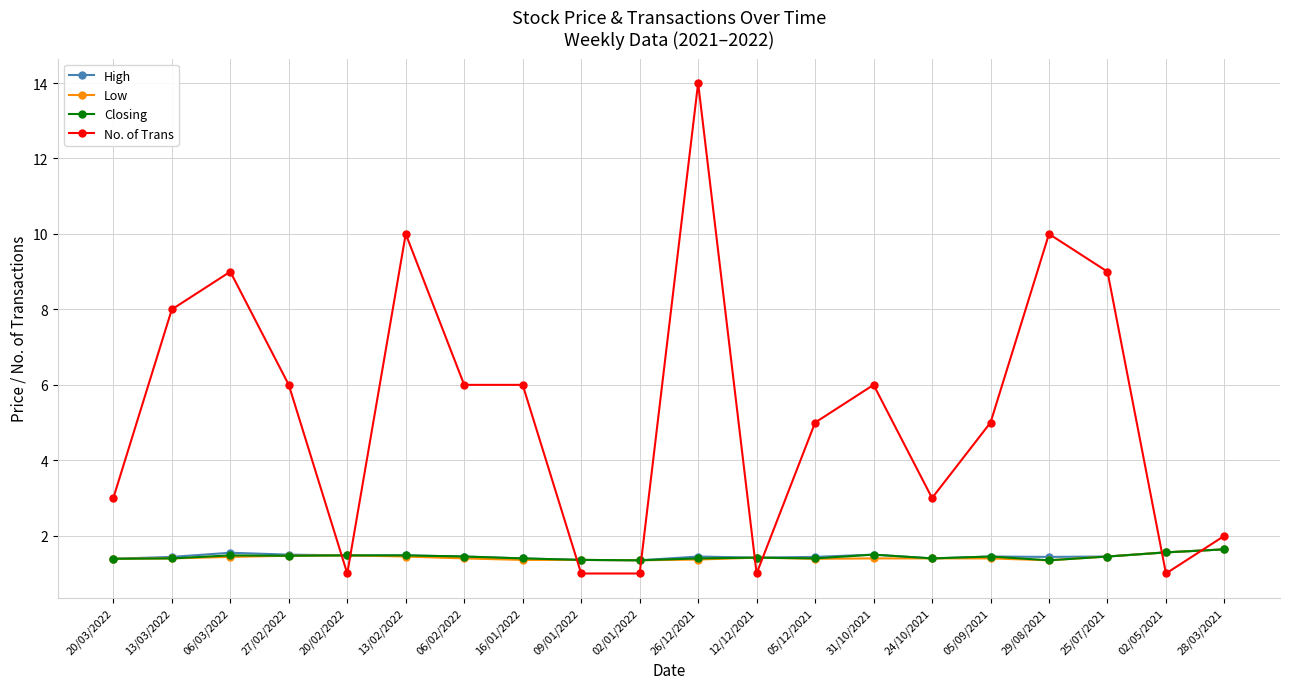

Is it true that Low equals 1.4 at 31/10/2021?

True